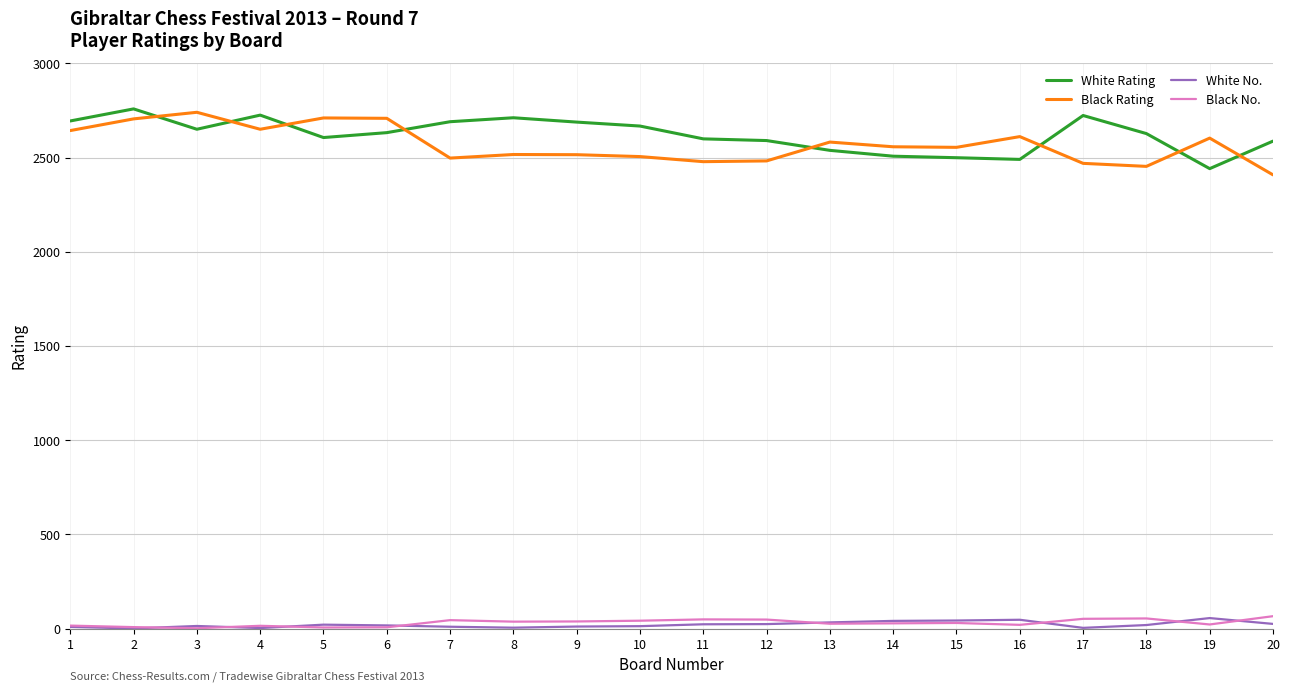

What is the maximum value for Black No.?

66